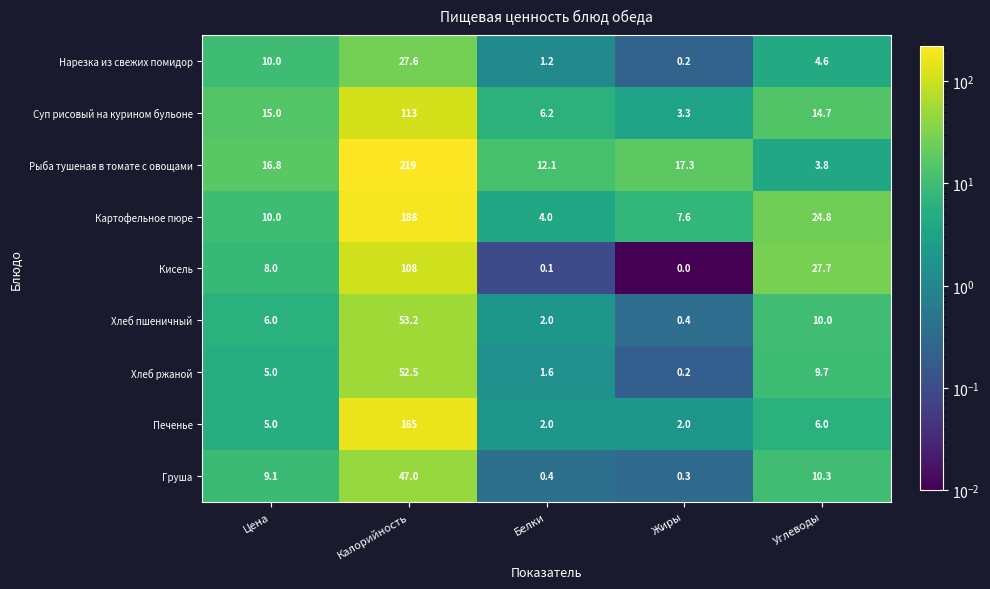

The value of Груша at Жиры is 0.3. True or false?

True